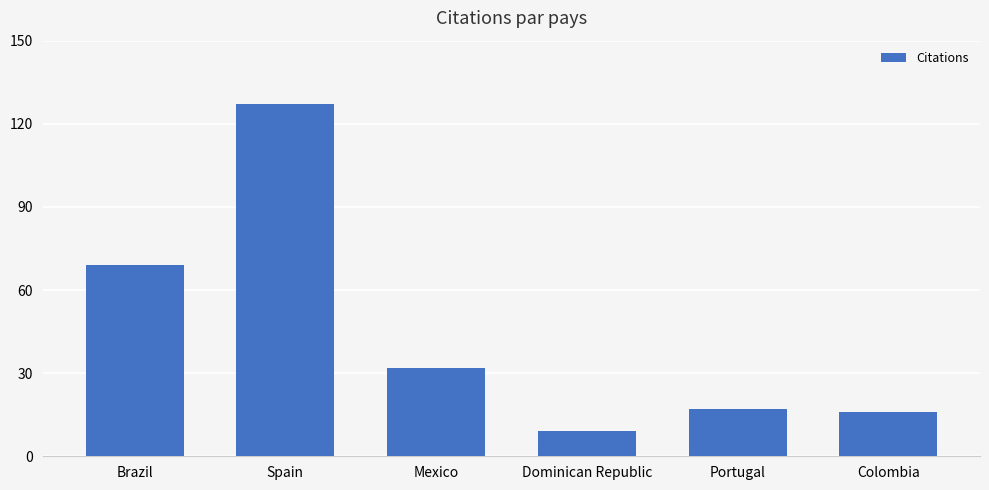

True or false: the data shows 3 at Dominican Republic.

False